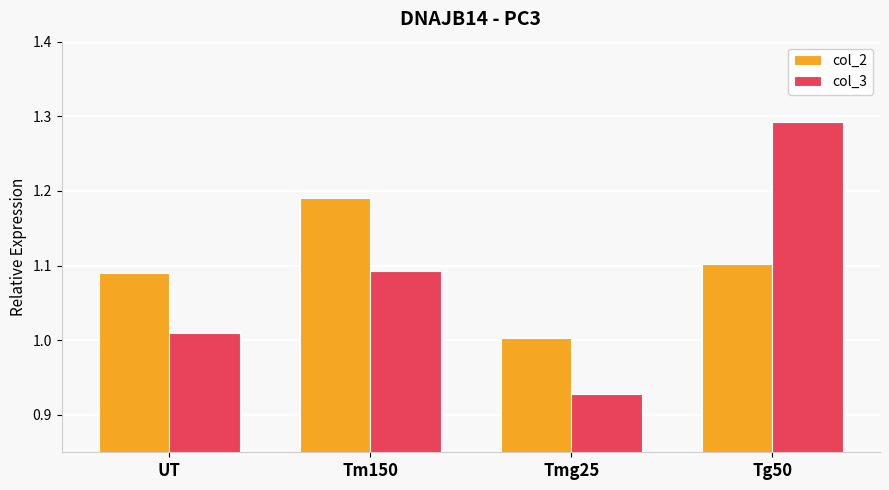

At which category does the chart reach its peak across all series?

Tg50